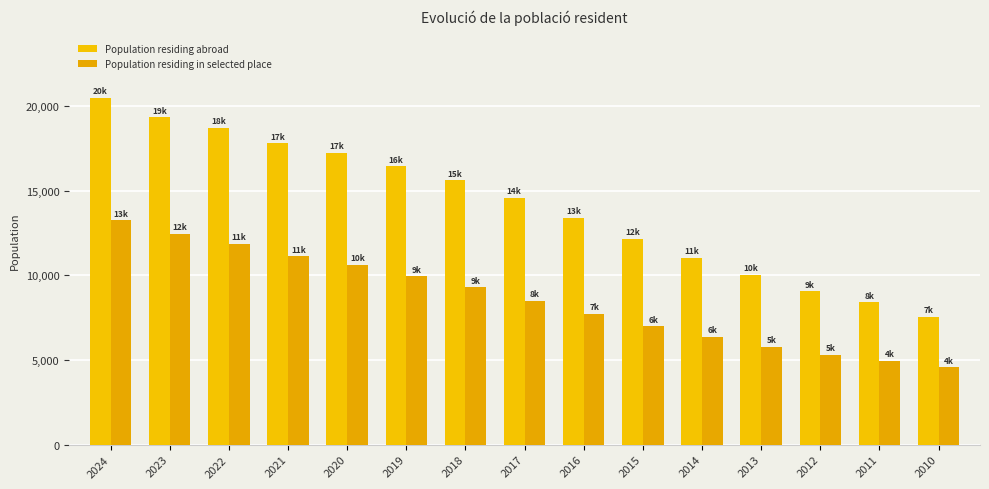

At which category is the sum across all series the highest?

2024